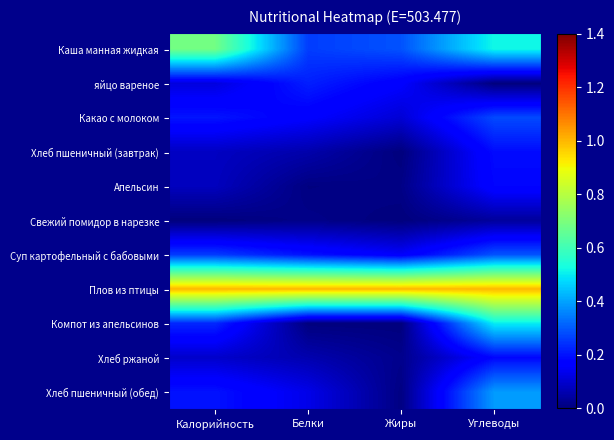

Reading left to right, transcribe all the data shown in this chart.

Каша манная жидкая: Калорийность=0.7	Белки=0.3	Жиры=0.3	Углеводы=0.5
яйцо вареное: Калорийность=0.1	Белки=0.2	Жиры=0.2	Углеводы=0.0
Какао с молоком: Калорийность=0.2	Белки=0.2	Жиры=0.1	Углеводы=0.3
Хлеб пшеничный (завтрак): Калорийность=0.1	Белки=0.1	Жиры=0.0	Углеводы=0.2
Апельсин: Калорийность=0.1	Белки=0.0	Жиры=0.0	Углеводы=0.2
Свежий помидор в нарезке: Калорийность=0.0	Белки=0.0	Жиры=0.0	Углеводы=0.0
Суп картофельный с бабовыми: Калорийность=0.3	Белки=0.2	Жиры=0.2	Углеводы=0.3
Плов из птицы: Калорийность=1.0	Белки=1.0	Жиры=1.0	Углеводы=1.0
Компот из апельсинов: Калорийность=0.2	Белки=0.0	Жиры=0.0	Углеводы=0.5
Хлеб ржаной: Калорийность=0.1	Белки=0.1	Жиры=0.0	Углеводы=0.2
Хлеб пшеничный (обед): Калорийность=0.2	Белки=0.1	Жиры=0.0	Углеводы=0.4